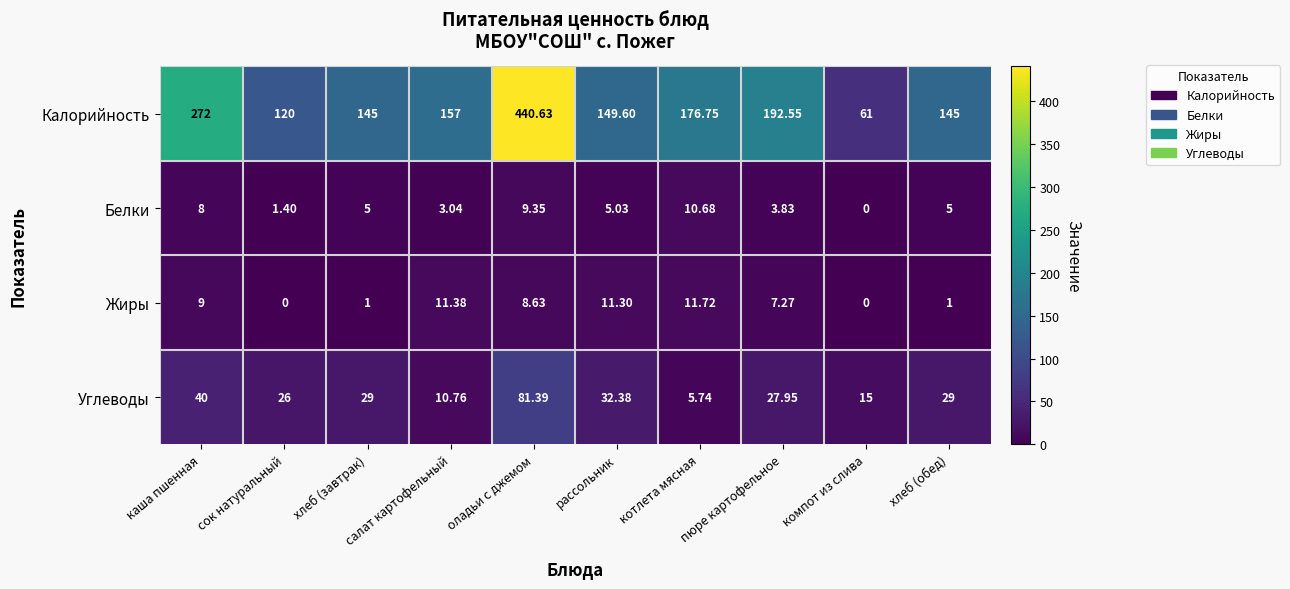

Where is Жиры nearest to the value 5?

пюре картофельное